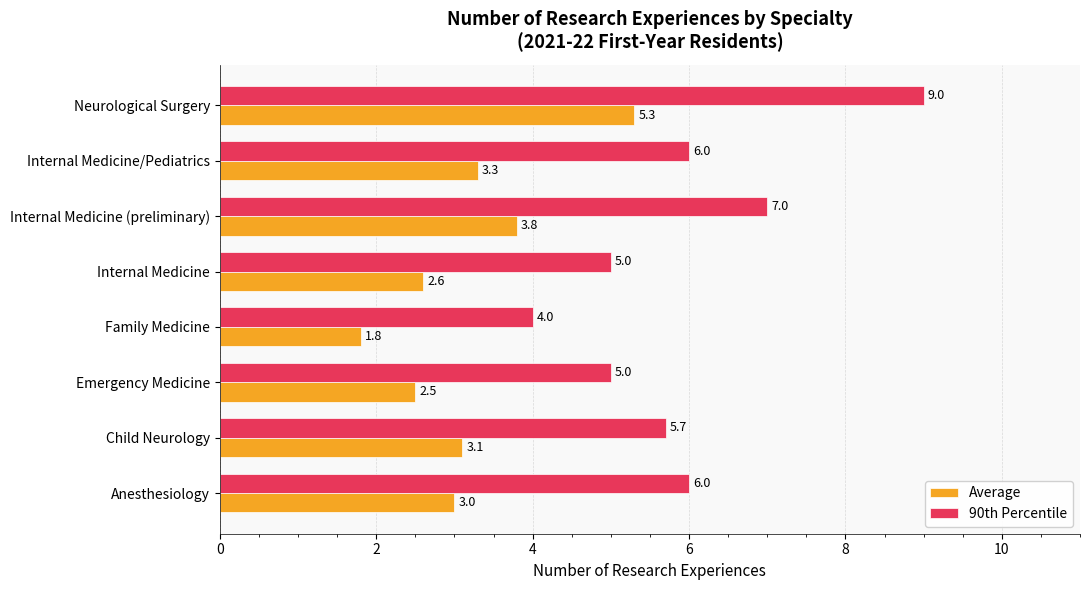

The value of 90th Percentile at Family Medicine is 2.5. True or false?

False